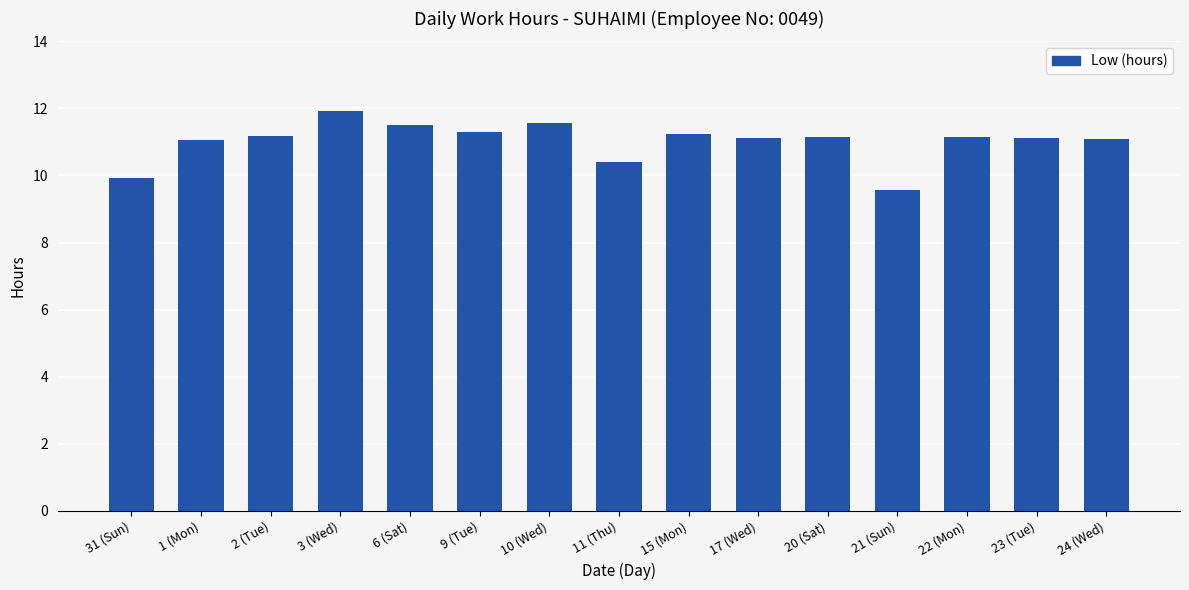

Between 11 (Thu) and 17 (Wed), which is larger?

17 (Wed)